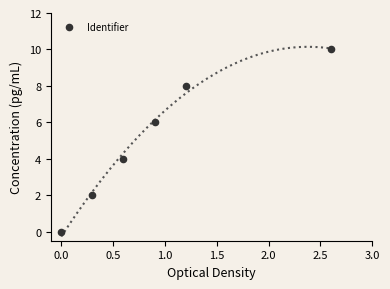

What is the range of Y values (max minus min)?

10